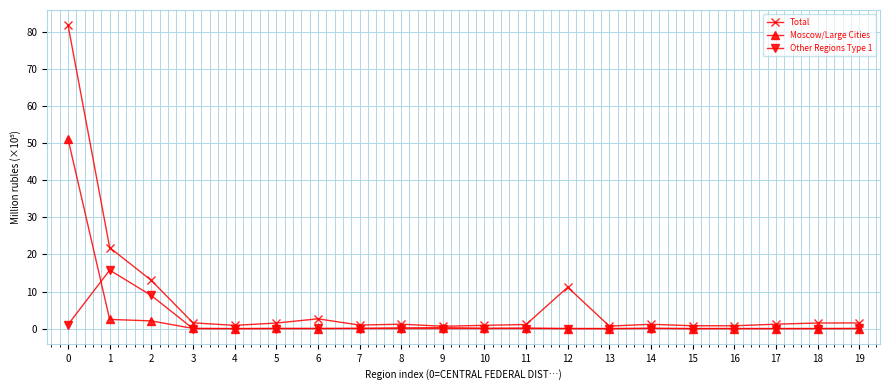

Which series has the largest range (max minus min)?

Total